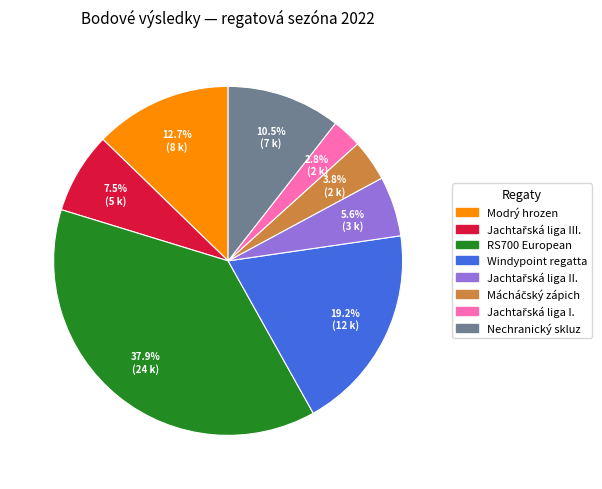

Is there any slice that represents more than half of the pie?

No